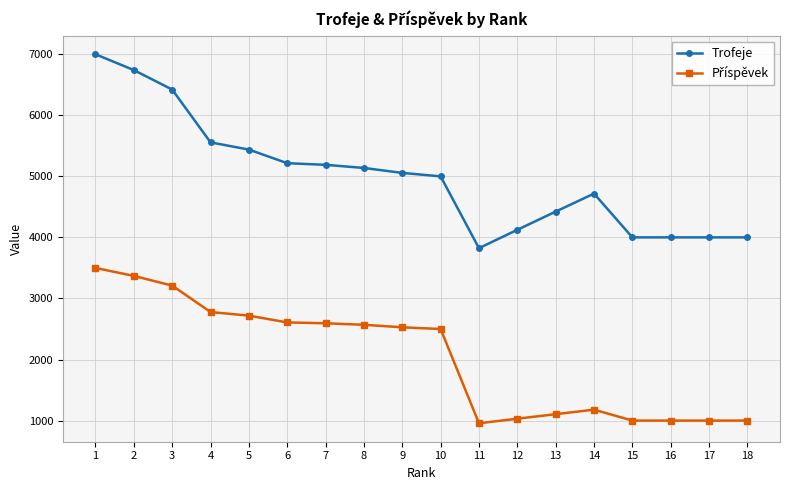

Does the chart have visible grid lines?

Yes